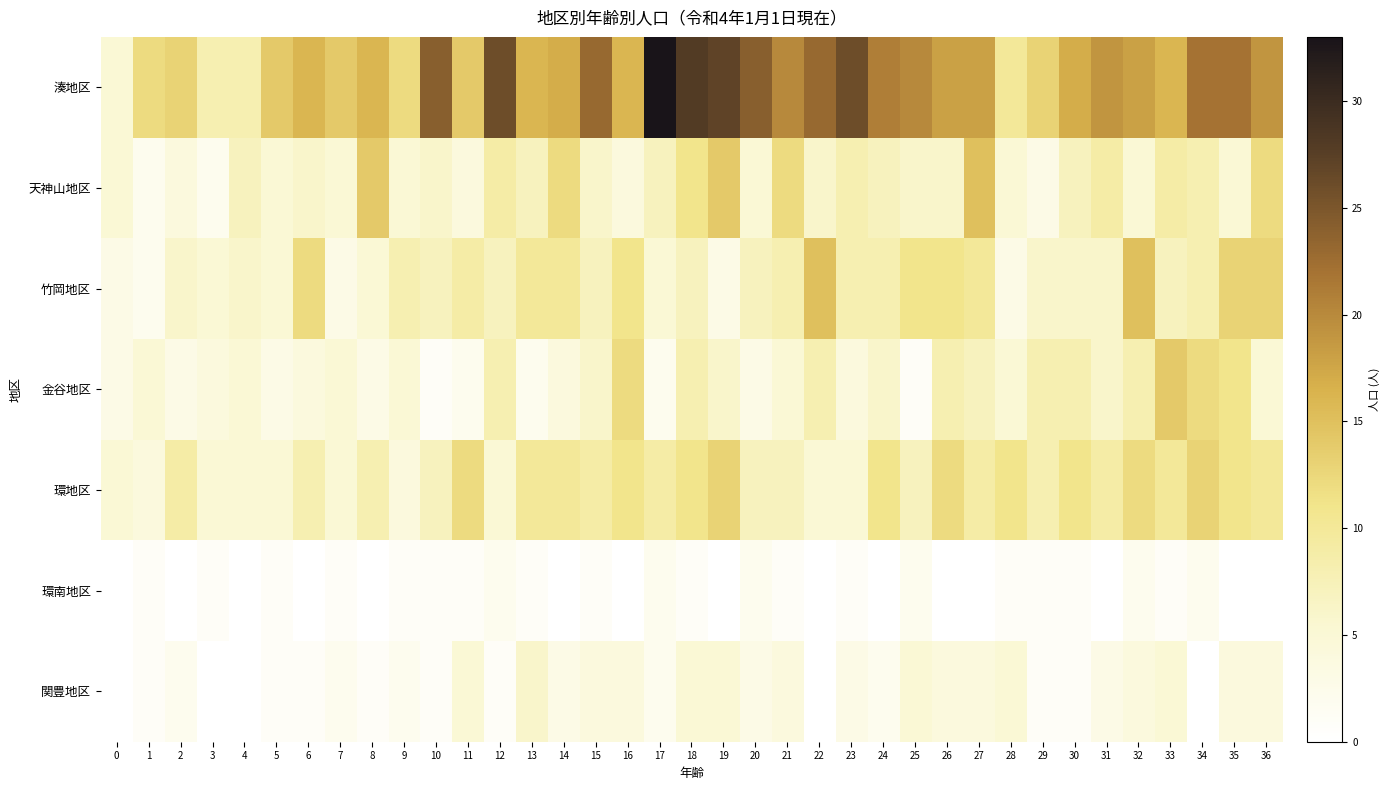

List the series in order of their peak value, lowest first.

環南地区, 関豊地区, 環地区, 金谷地区, 天神山地区, 竹岡地区, 湊地区